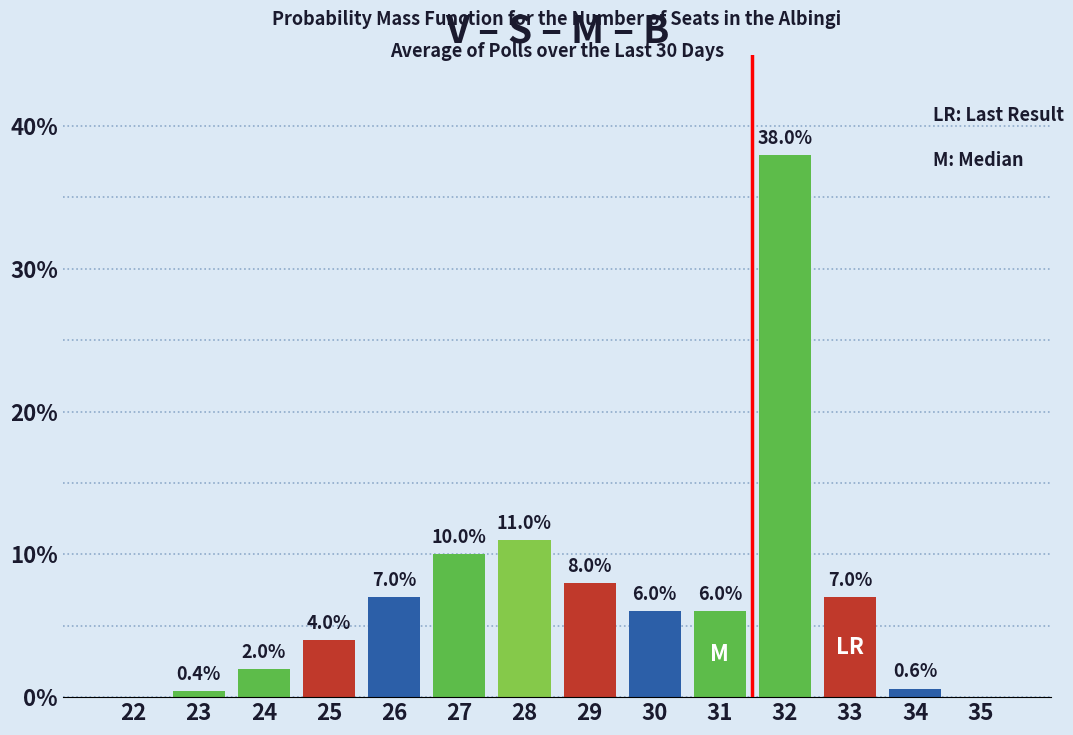

Reading left to right, what are all the values shown in this chart?

22=0.0	23=0.4	24=2.0	25=4.0	26=7.0	27=10.0	28=11.0	29=8.0	30=6.0	31=6.0	32=38.0	33=7.0	34=0.6	35=0.0